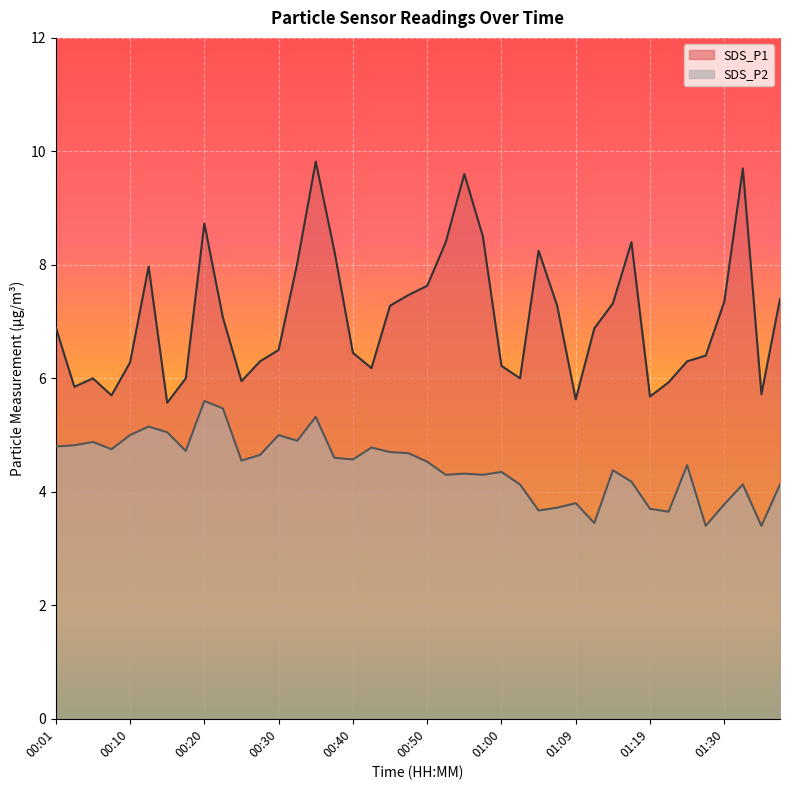

Where is the first local minimum for SDS_P2?

00:08